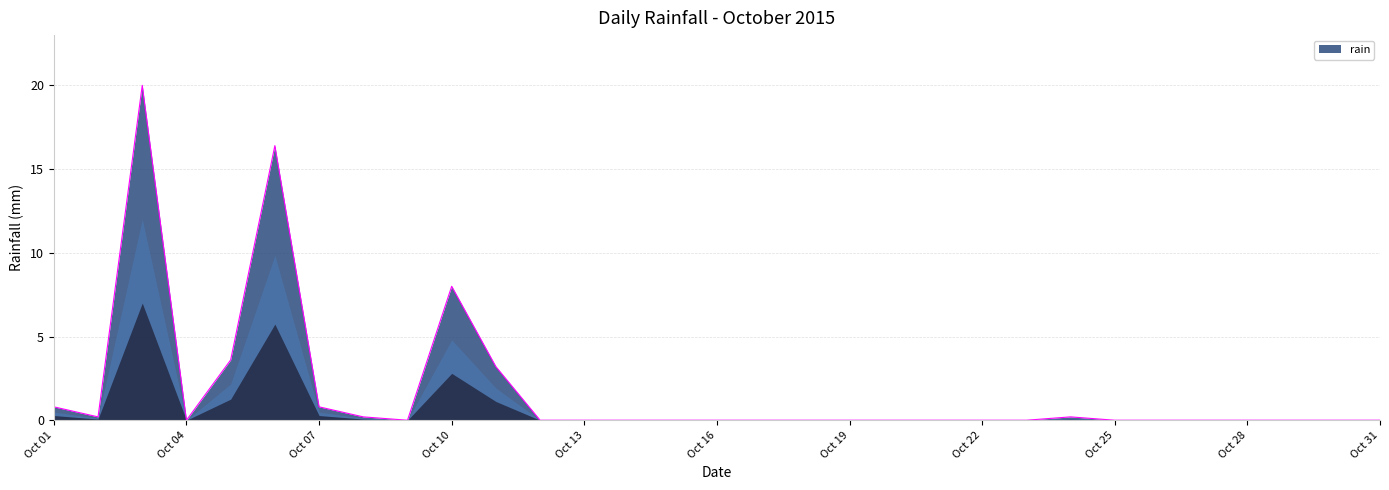

What is the maximum value shown in the chart?

20.0